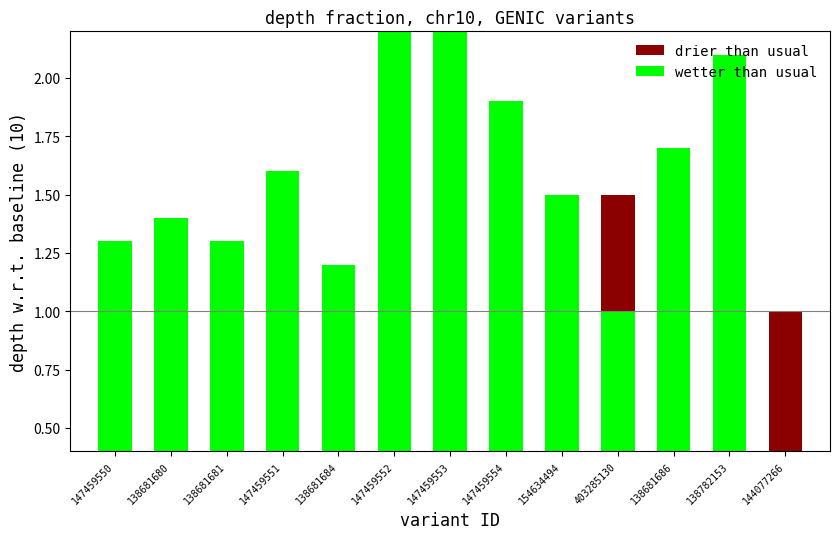

List the series in order of their overall mean, highest first.

wetter than usual, drier than usual